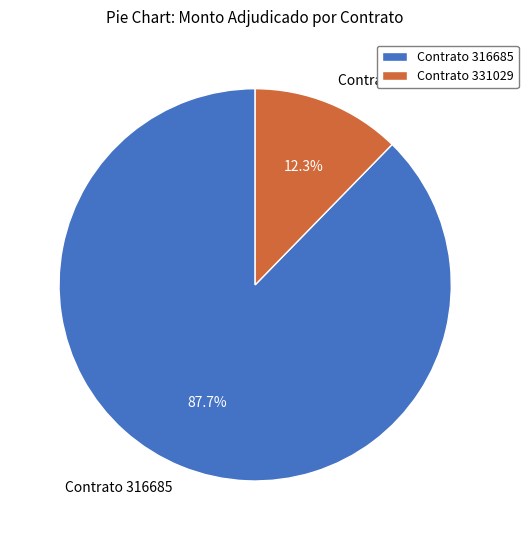

How many segments does this pie chart have?

2